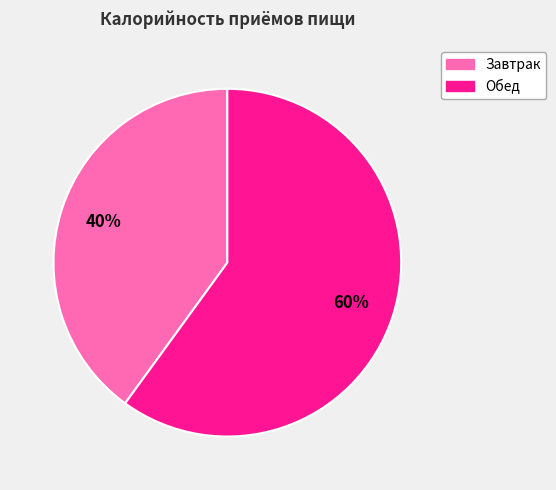

Is there a majority slice in this chart?

Yes